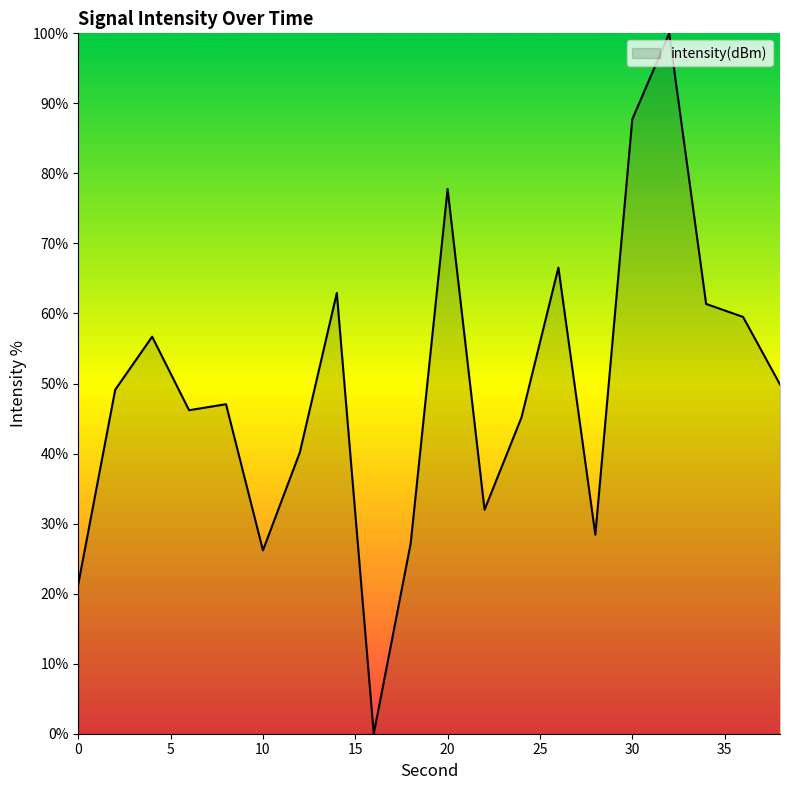

What is the greatest value displayed?

100.0